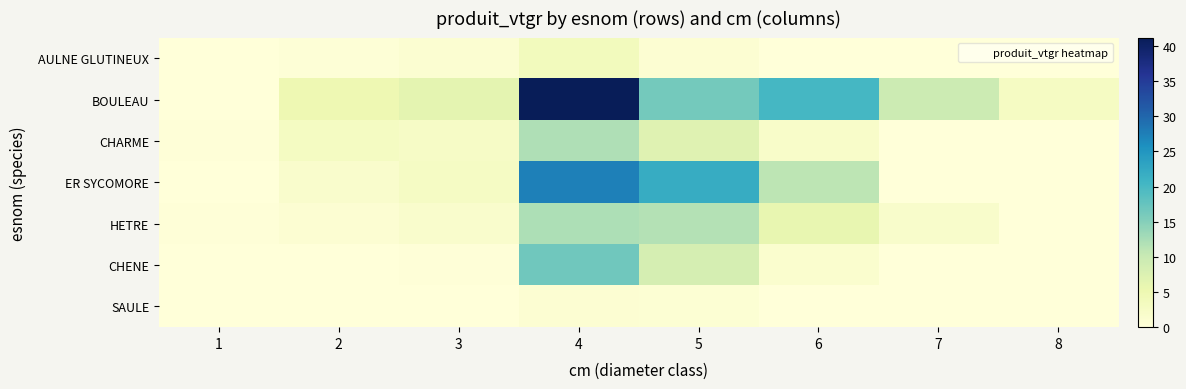

Reading left to right, list all the values displayed in this chart.

AULNE GLUTINEUX: 1=0.0	2=0.4	3=1.1	4=3.7	5=0.9	6=0.0	7=0.0	8=0.0
BOULEAU: 1=0.1	2=4.9	3=6.4	4=41.2	5=16.4	6=20.2	7=9.5	8=2.8
CHARME: 1=0.2	2=3.0	3=2.4	4=12.1	5=7.0	6=1.9	7=0.0	8=0.0
ER SYCOMORE: 1=0.1	2=1.6	3=2.6	4=27.5	5=21.9	6=11.0	7=0.0	8=0.0
HETRE: 1=0.3	2=0.8	3=1.8	4=12.2	5=11.7	6=5.9	7=1.8	8=0.0
CHENE: 1=0.0	2=0.1	3=0.2	4=16.6	5=8.5	6=1.3	7=0.0	8=0.0
SAULE: 1=0.0	2=0.1	3=0.0	4=0.8	5=0.8	6=0.0	7=0.0	8=0.0